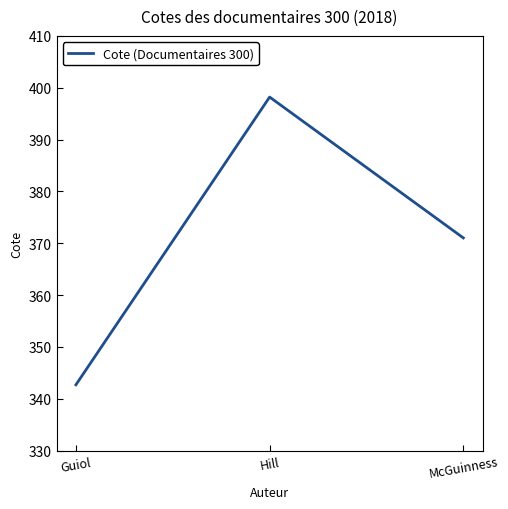

Does the chart display data point markers on the line(s)?

No